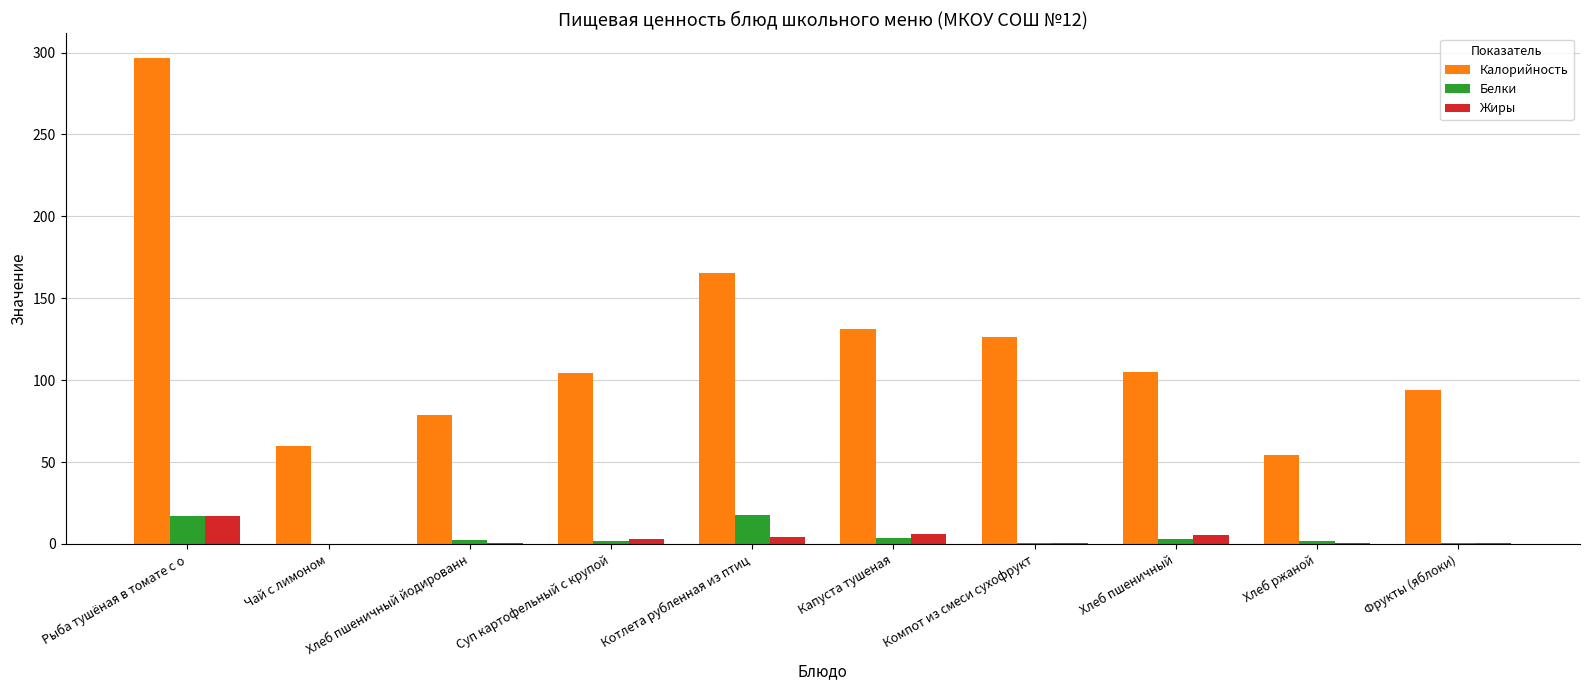

Is the value of Калорийность at Компот из смеси сухофрукт greater than the value of Белки at Суп картофельный с крупой?

Yes